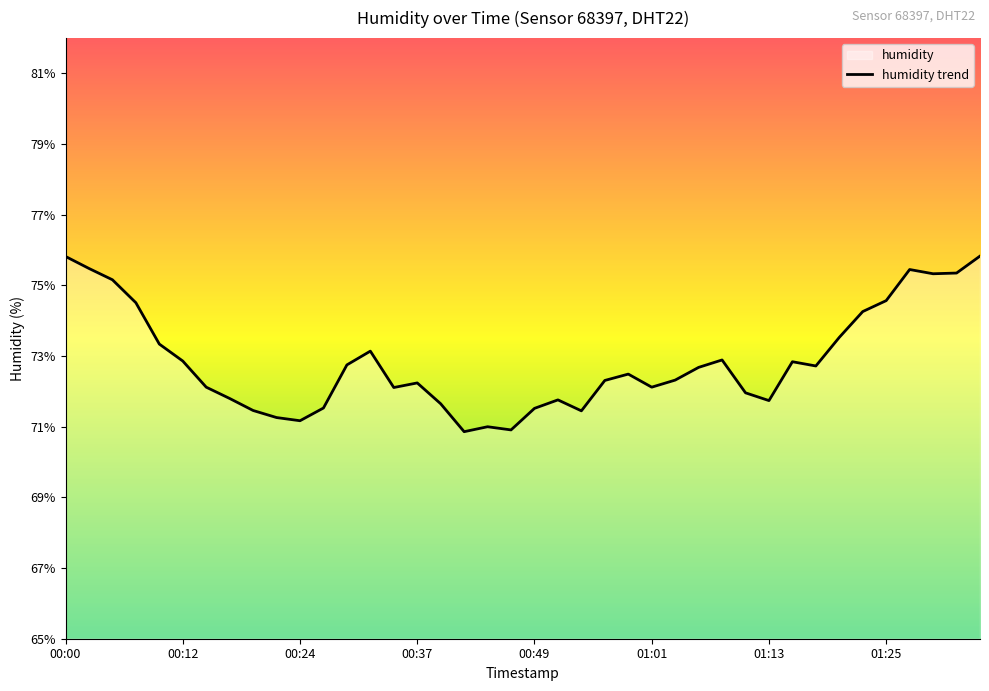

What is the sum of all values?

2914.3